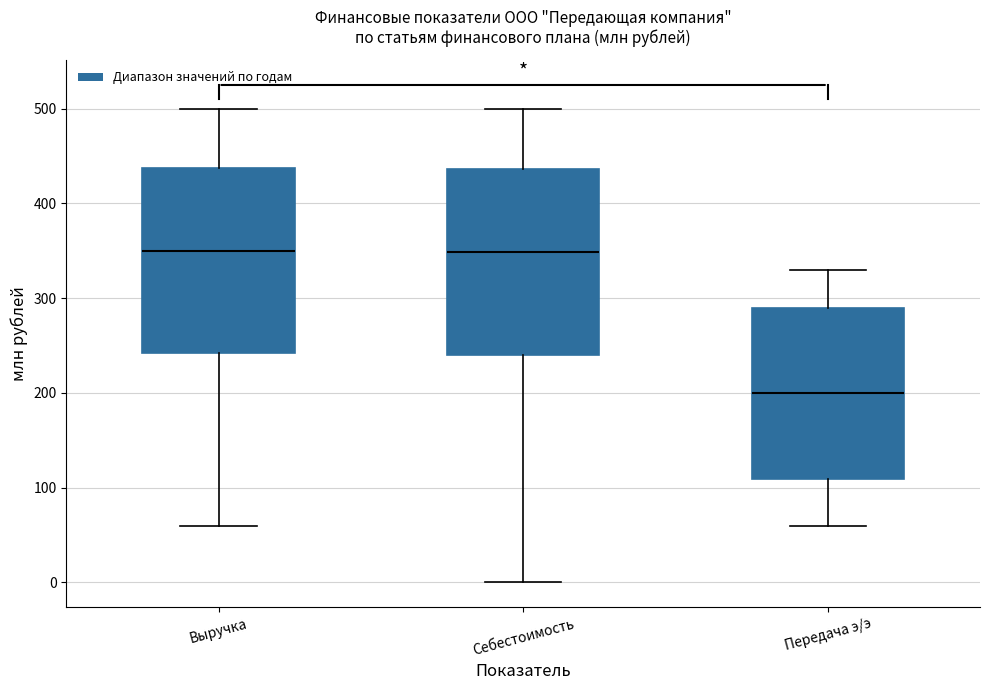

Where is the upper edge of the box for Передача э/э on the y-axis? The values are not printed on the chart, so give them approximately, as read against the axis.

290